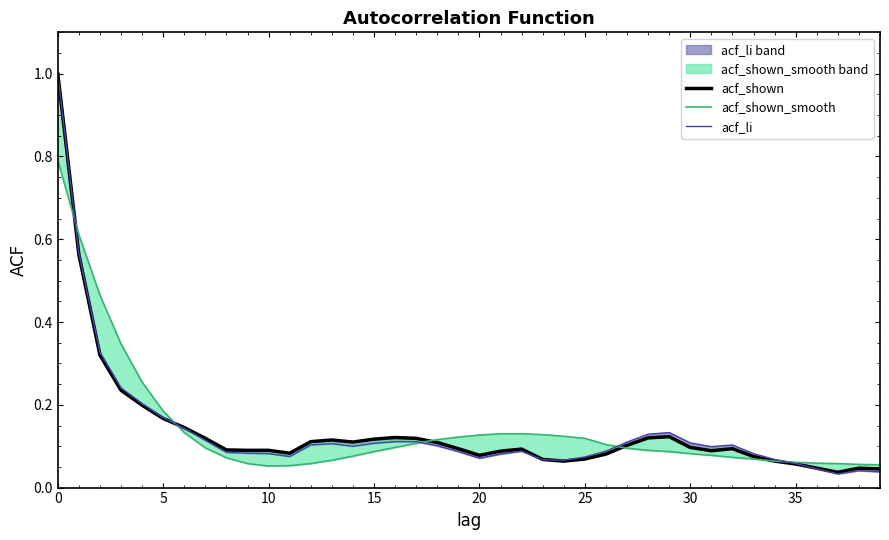

Is the value of acf_shown at 33 greater than the value of acf_li at 20?

No